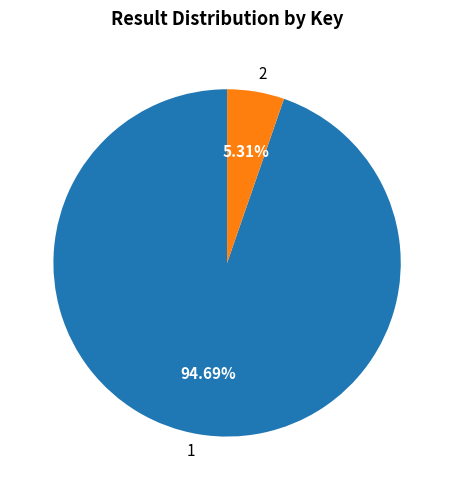

What percentage is the 1 slice, to the nearest percent?

95%